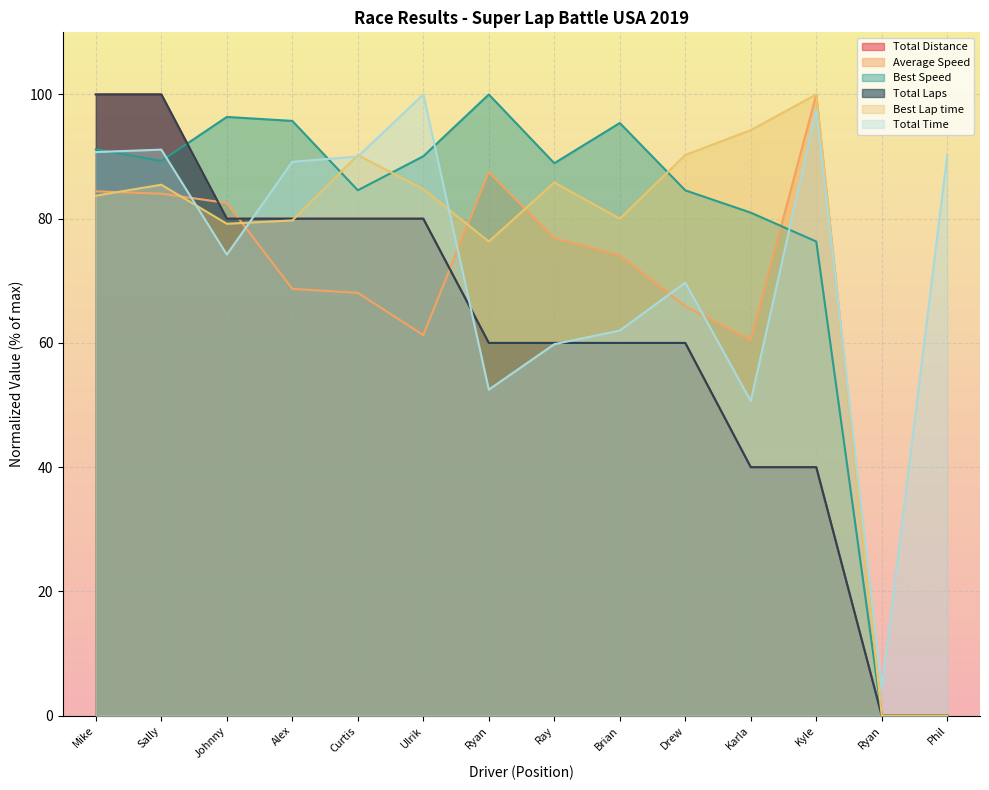

What position from the right is Curtis Gladden?

10